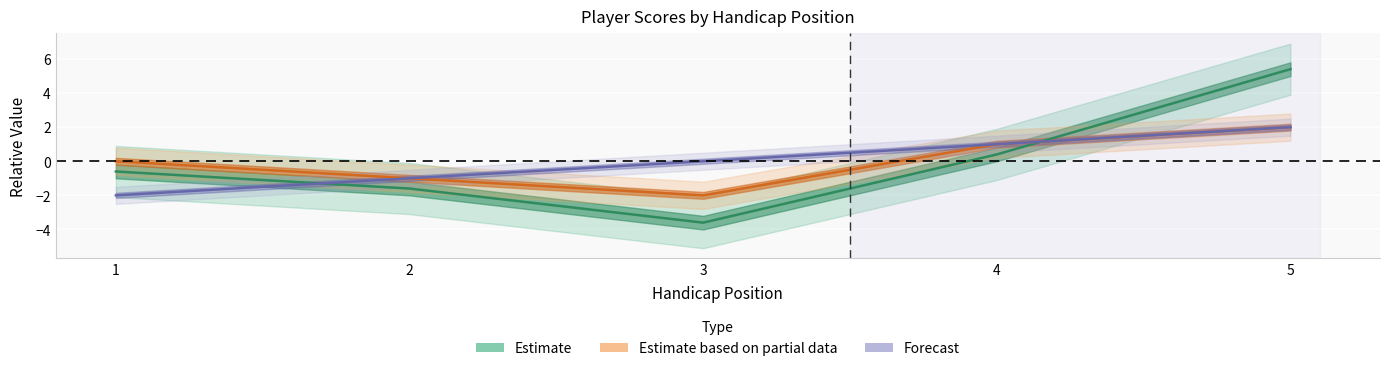

The event_total_score series shows -3.6 at 3. True or false?

True